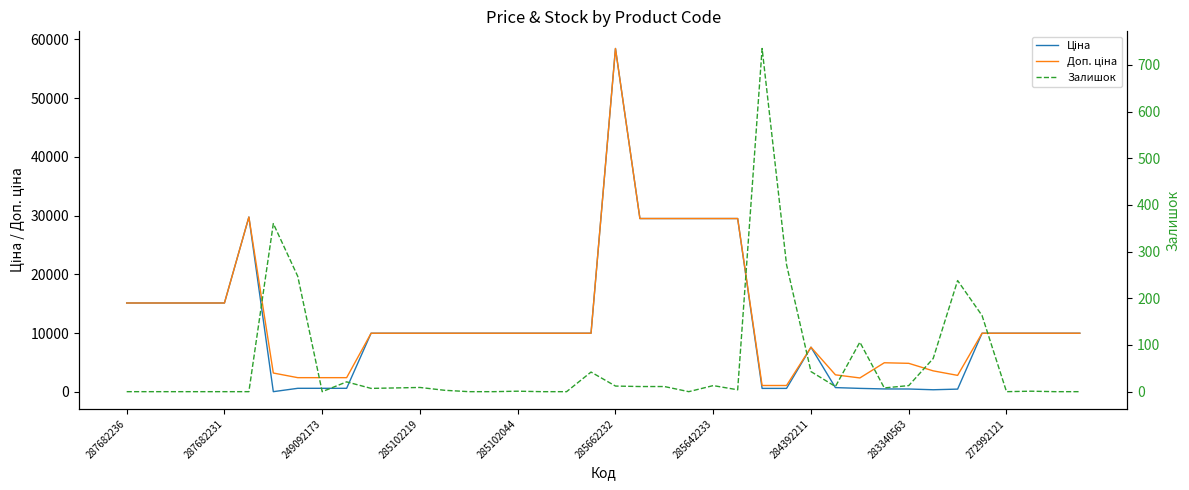

How many lines are shown in the chart?

3